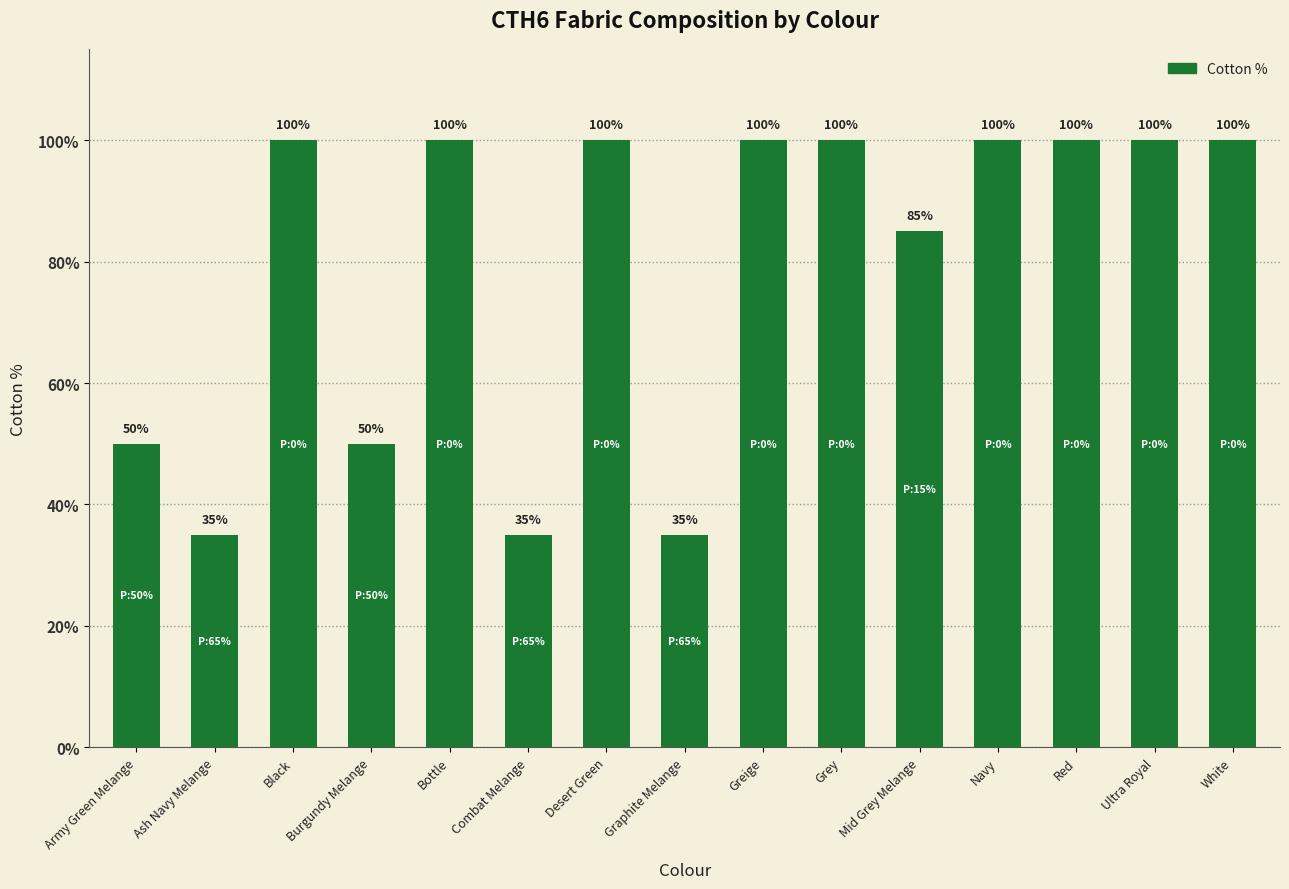

What is the maximum value shown in the chart?

100